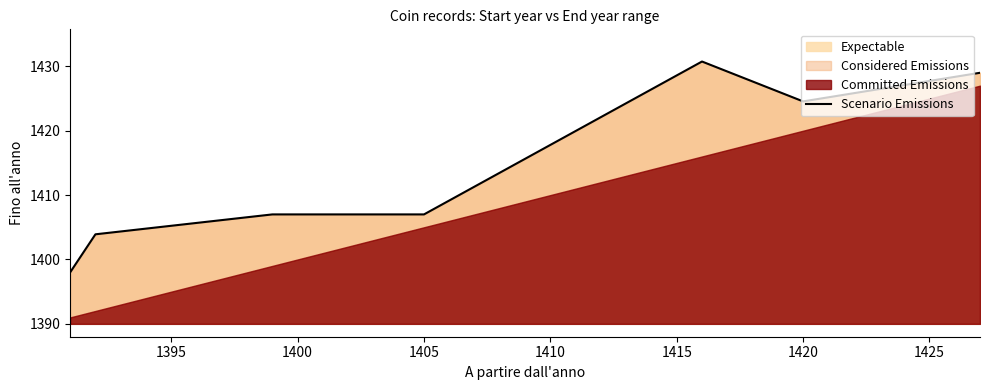

What is the value of the 7th point from the left?

1429.0